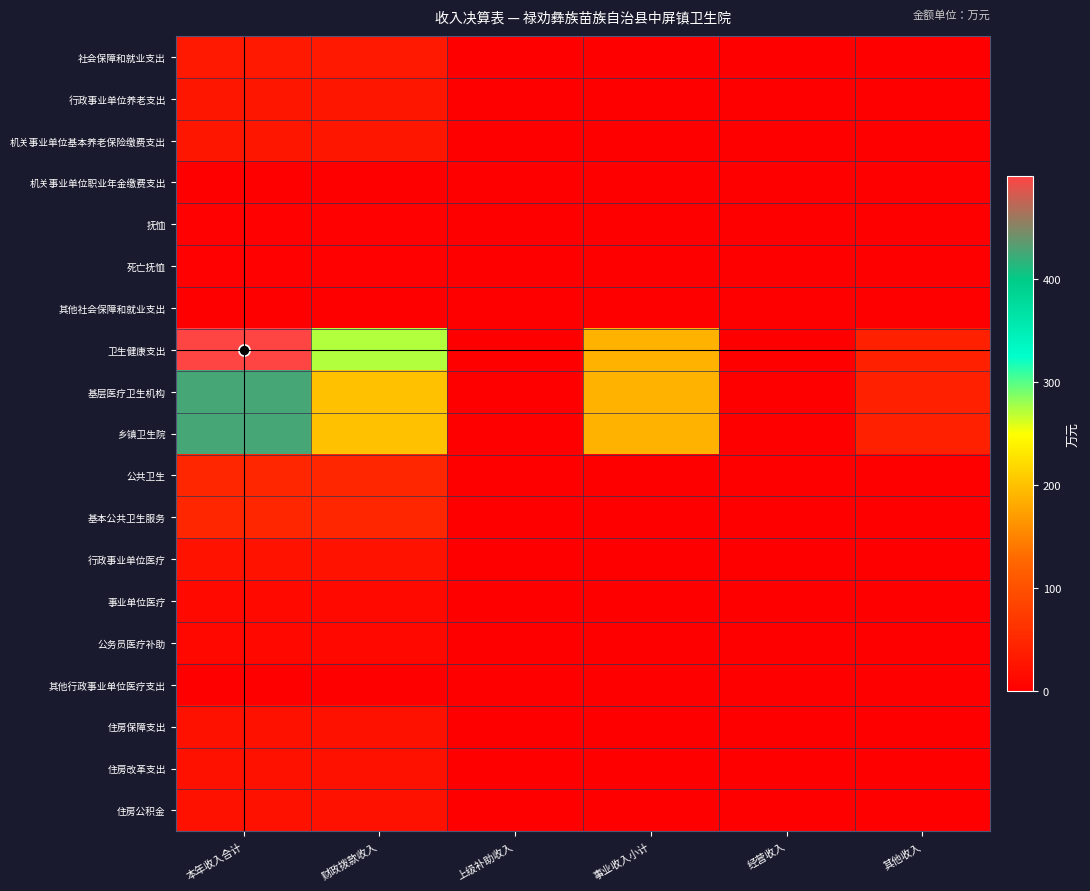

What is the greatest value displayed?

499.9